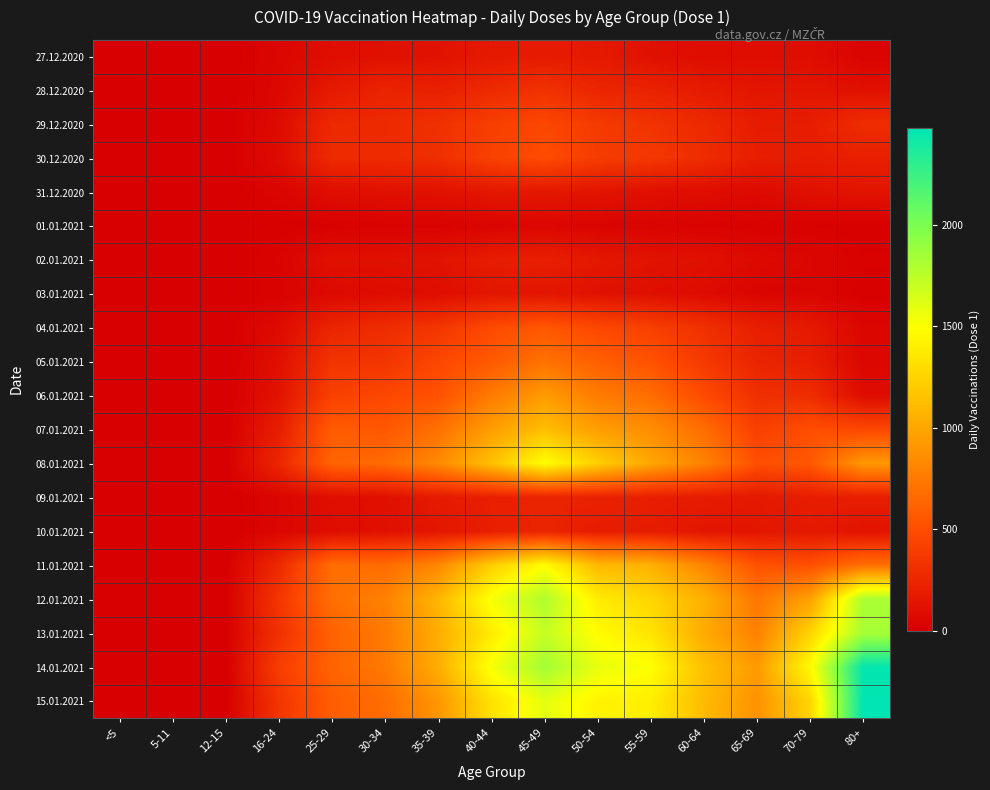

At 80+, list the series in order from largest to smallest.

15.01.2021, 14.01.2021, 13.01.2021, 12.01.2021, 08.01.2021, 11.01.2021, 07.01.2021, 29.12.2020, 30.12.2020, 09.01.2021, 31.12.2020, 10.01.2021, 28.12.2020, 06.01.2021, 05.01.2021, 04.01.2021, 27.12.2020, 02.01.2021, 03.01.2021, 01.01.2021